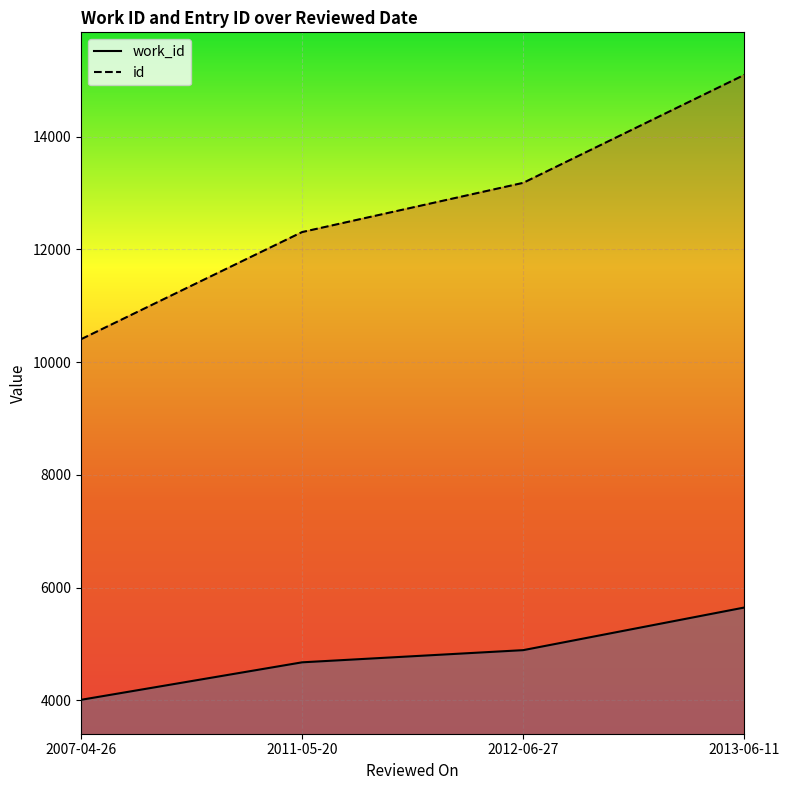

How many lines are shown in the chart?

2